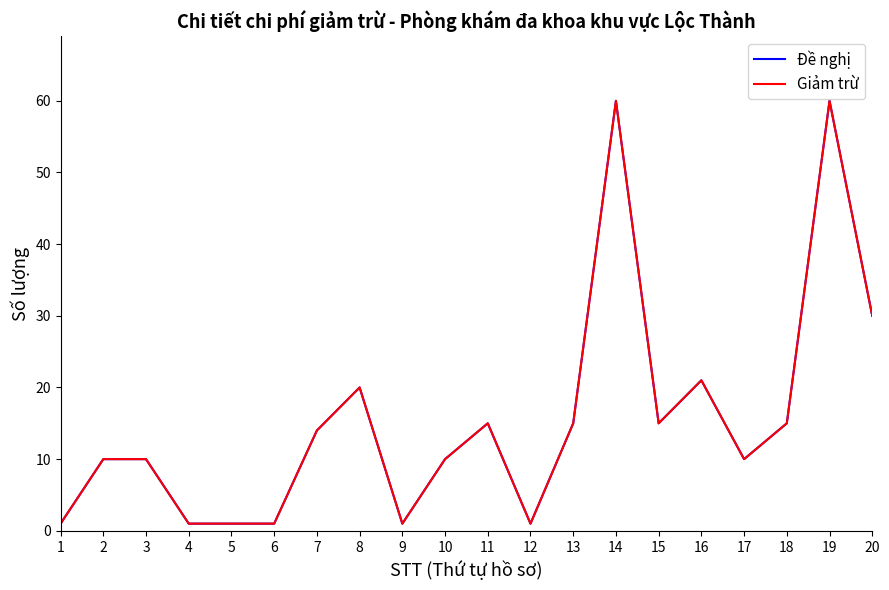

What is the value of the Đề nghị point at the 10th from the left?

10